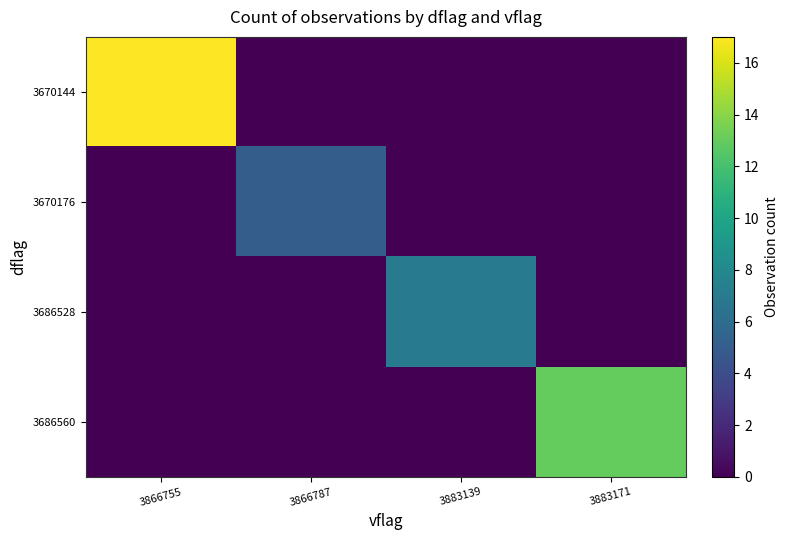

At how many categories does at least one series exceed 13?

1